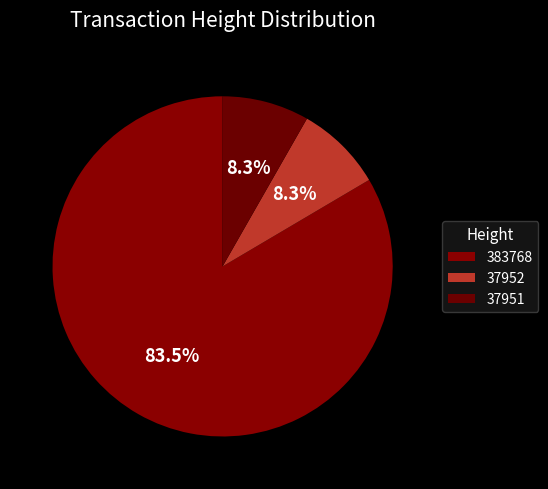

What percentage do 37952 and 37951 together represent?

16.5%